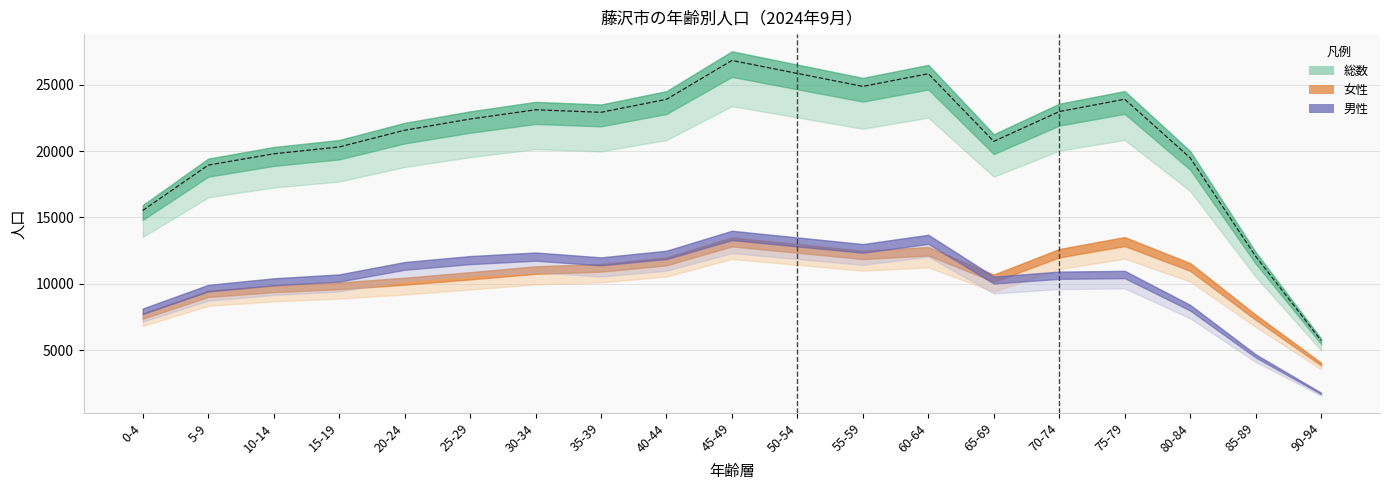

Where does the male series first go above 10985?

20-24